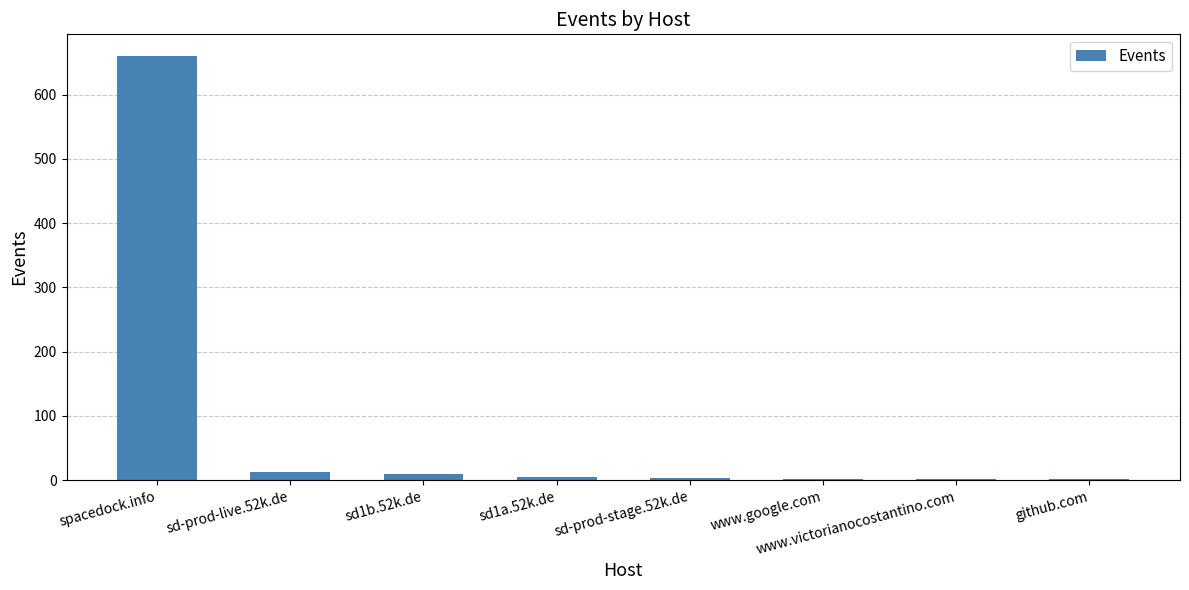

What is the maximum value shown in the chart?

661